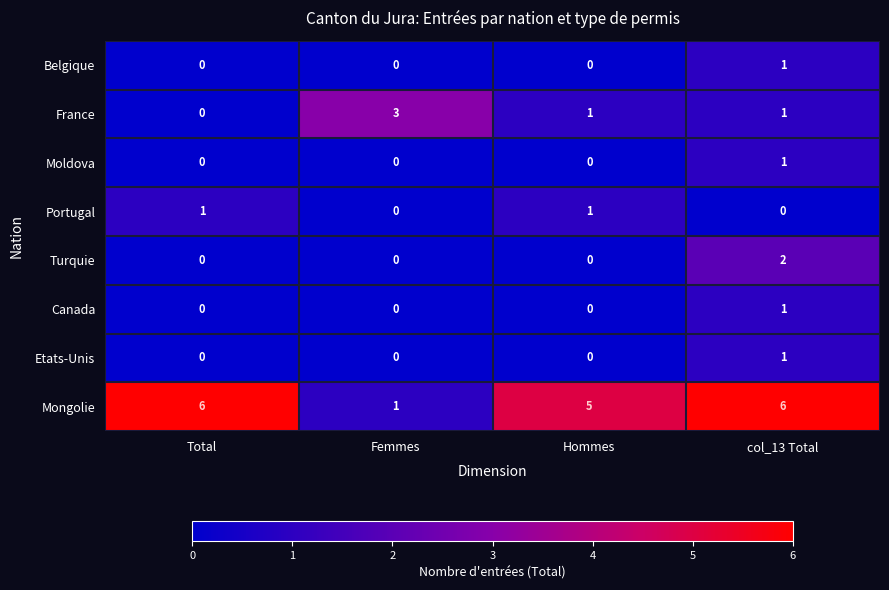

What is the highest value of the France series?

3